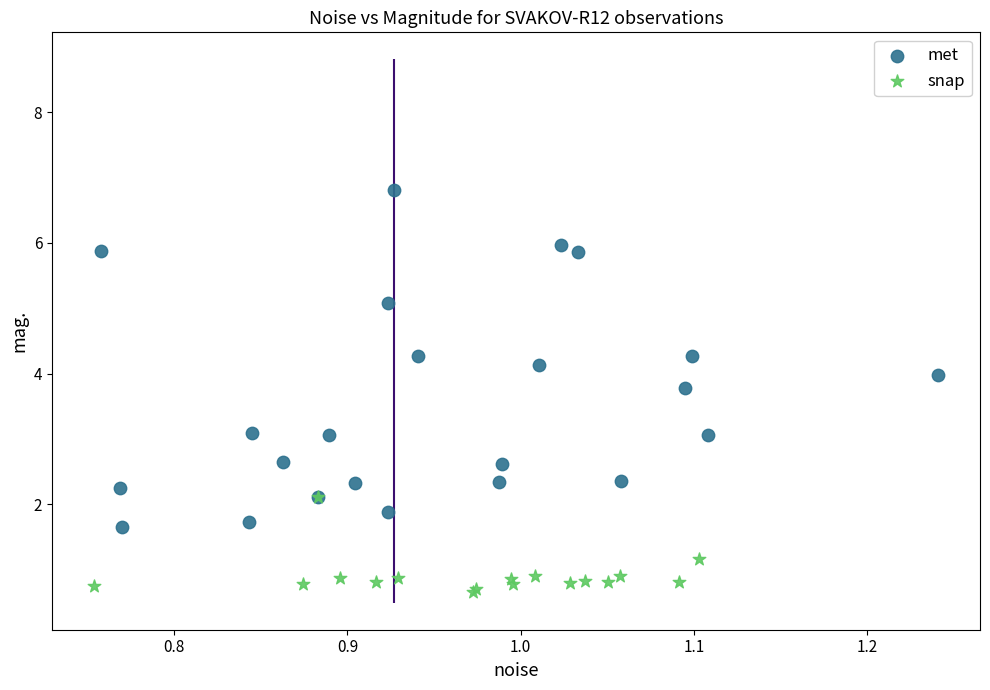

Which series contains the lowest Y value?

snap